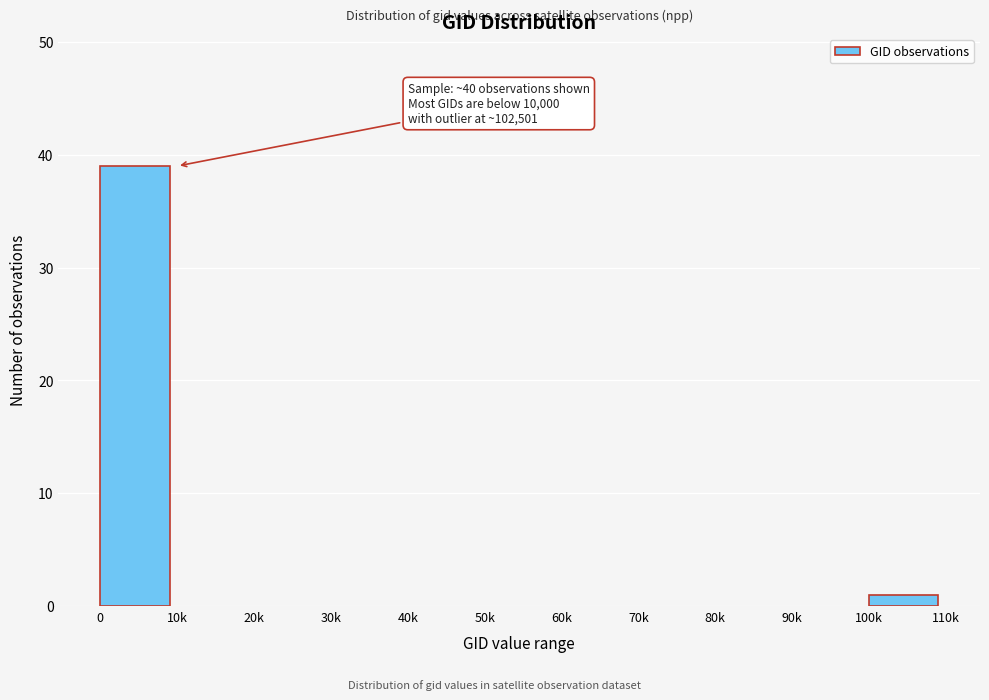

Reading left to right, what are all the values shown in this chart?

0=39	10k=0	20k=0	30k=0	40k=0	50k=0	60k=0	70k=0	80k=0	90k=0	100k=1